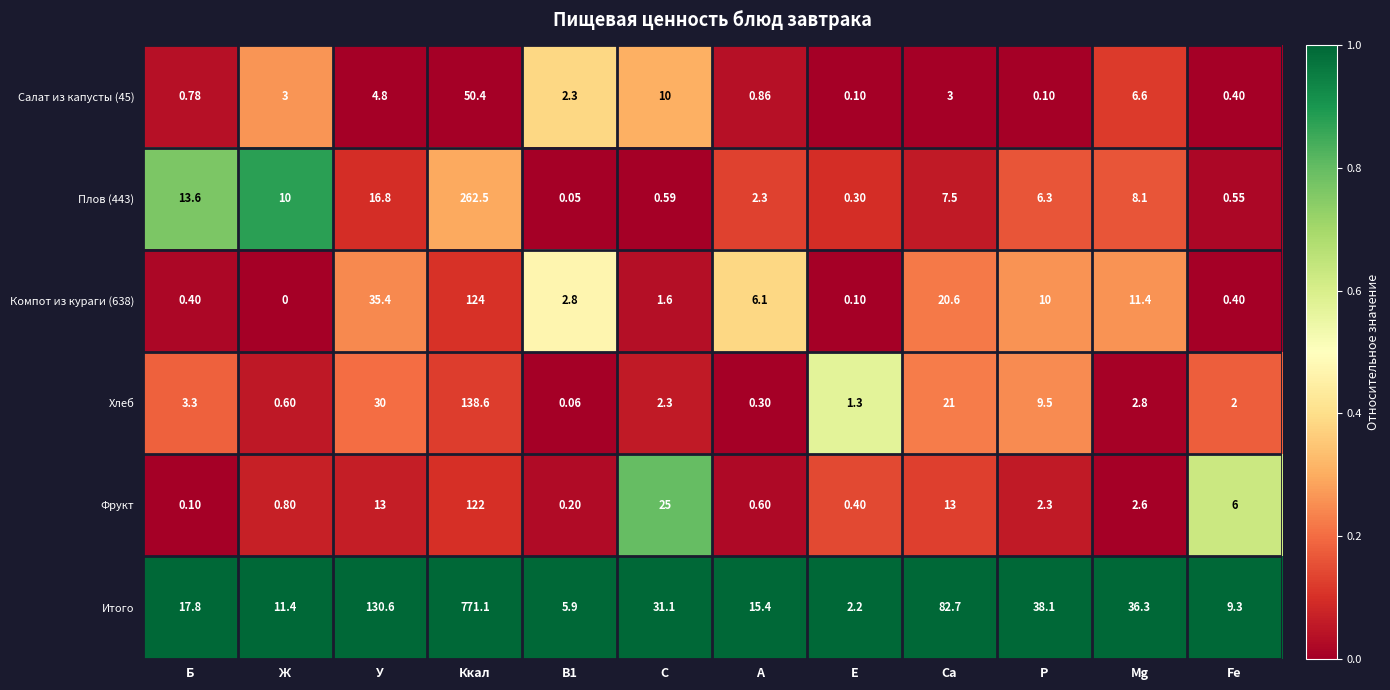

Which category has the lowest value across all series?

Ж